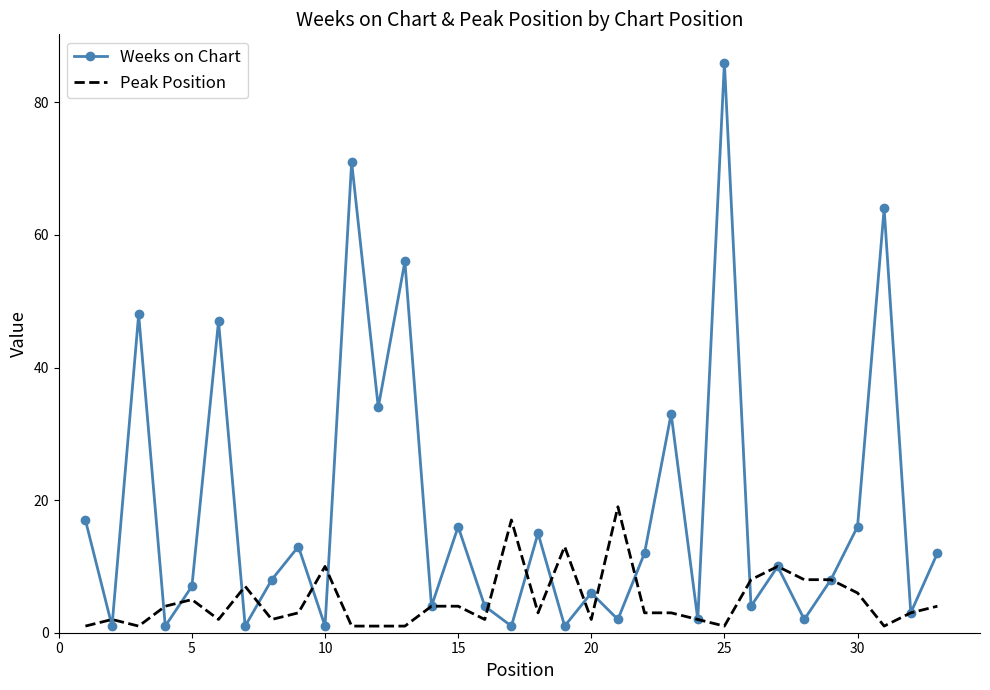

What is the maximum value for Weeks on Chart?

86